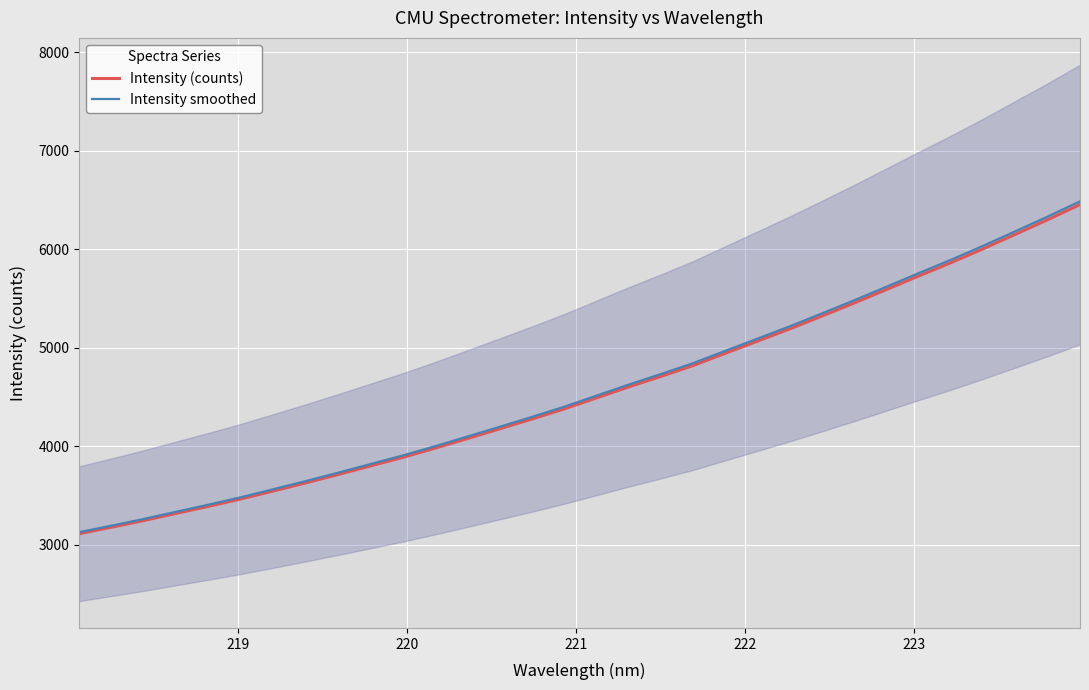

True or false: Intensity (counts) and Intensity smoothed cross at least once.

False